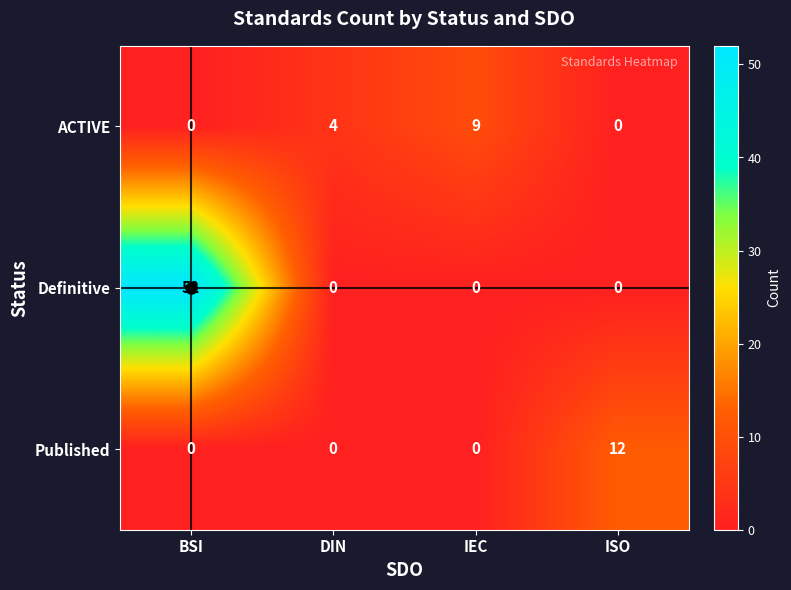

What is the sum of all Definitive values?

52